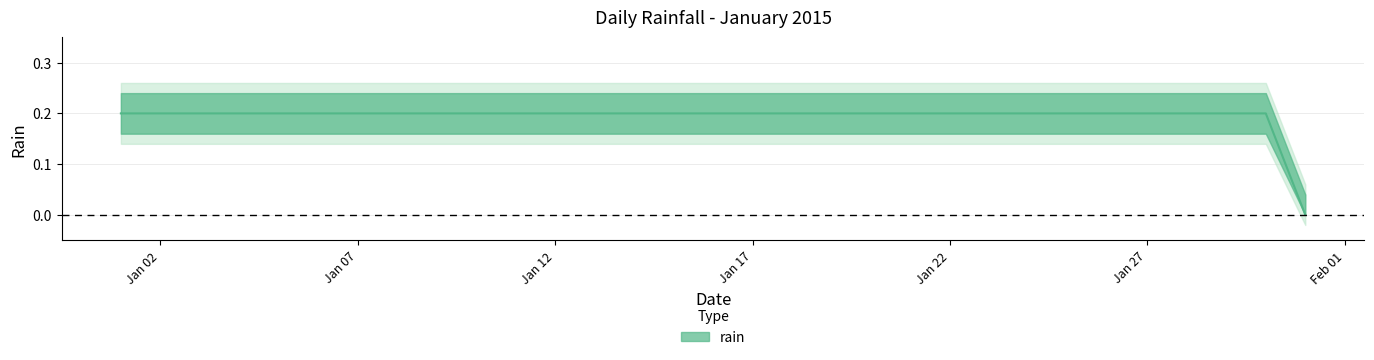

List the labels in order of value, smallest first.

2015-01-31, 2015-01-01, 2015-01-02, 2015-01-03, 2015-01-04, 2015-01-05, 2015-01-06, 2015-01-07, 2015-01-08, 2015-01-09, 2015-01-10, 2015-01-11, 2015-01-12, 2015-01-13, 2015-01-14, 2015-01-15, 2015-01-16, 2015-01-17, 2015-01-18, 2015-01-19, 2015-01-20, 2015-01-21, 2015-01-22, 2015-01-23, 2015-01-24, 2015-01-25, 2015-01-26, 2015-01-27, 2015-01-28, 2015-01-29, 2015-01-30